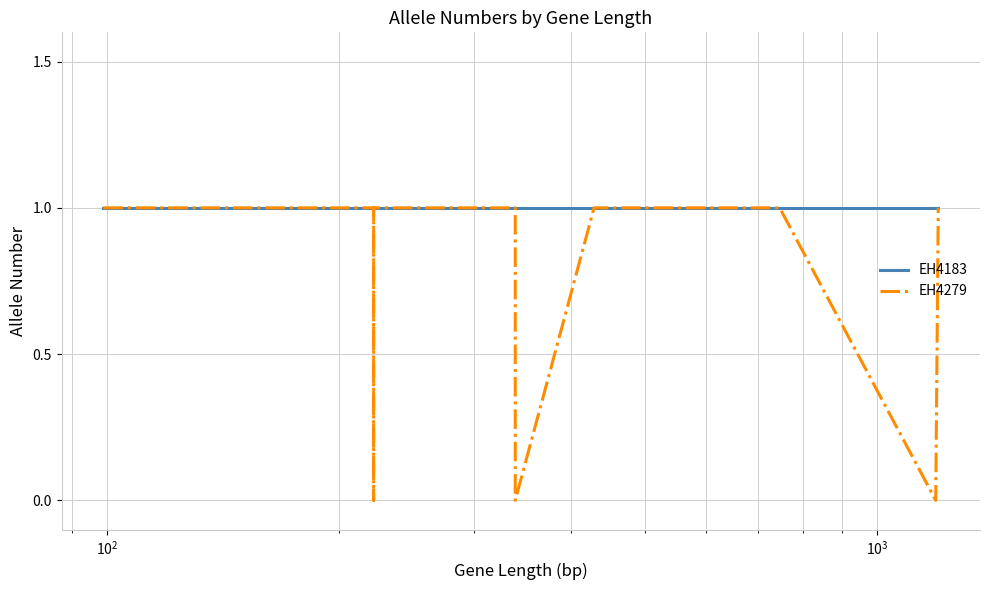

How many lines are shown in the chart?

2